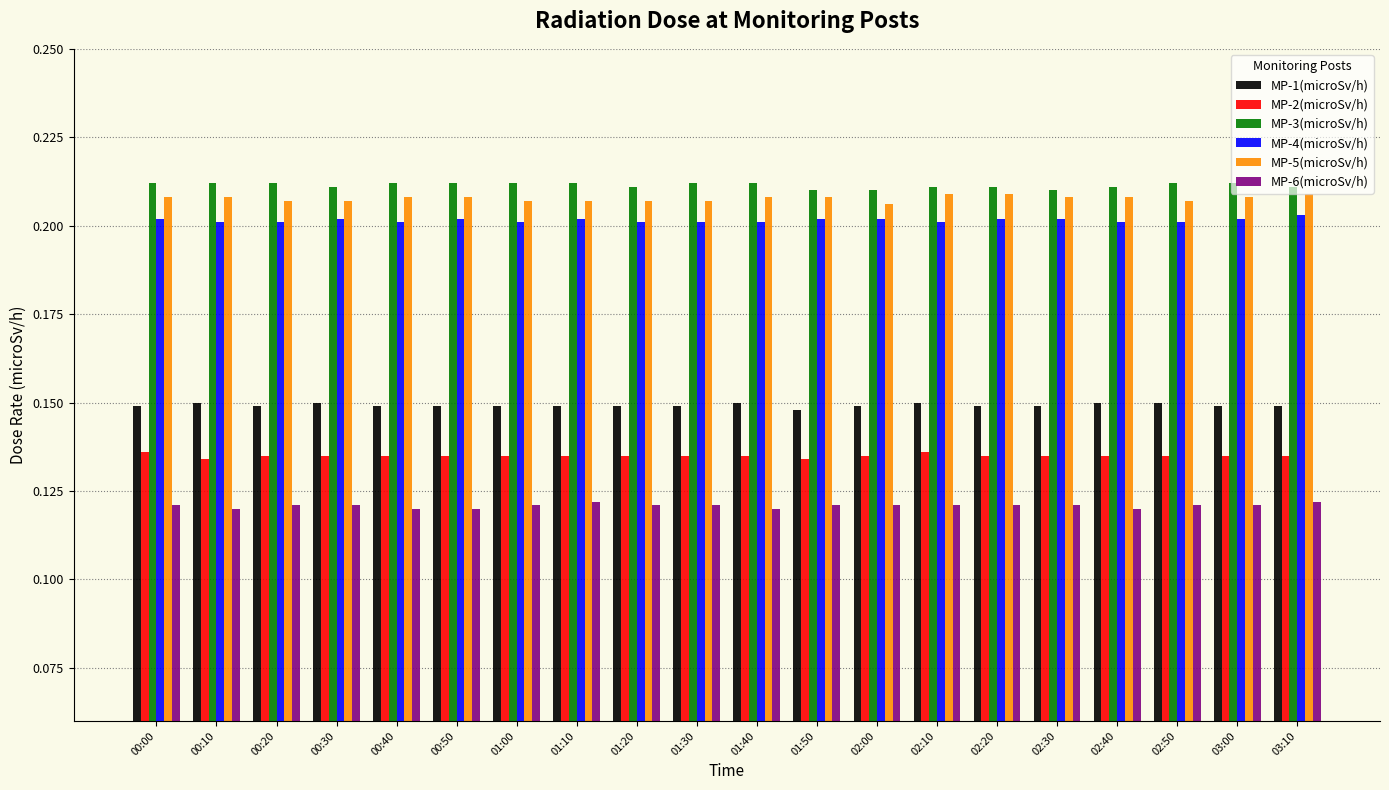

True or false: MP-4(microSv/h) has a value of 0.1 at 02:30.

False